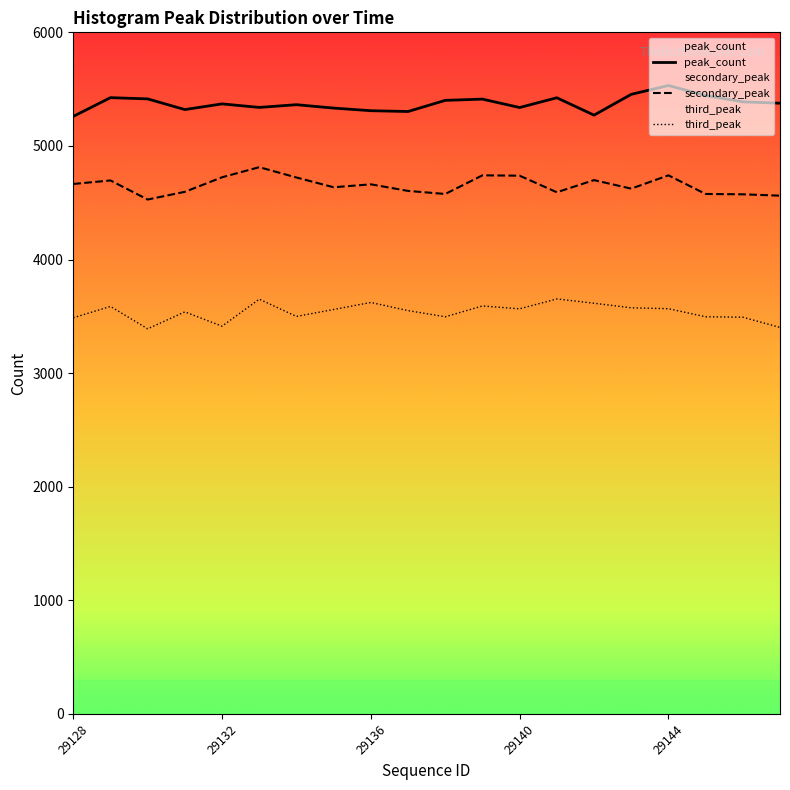

At which label is secondary_peak closest to 4670?

29128